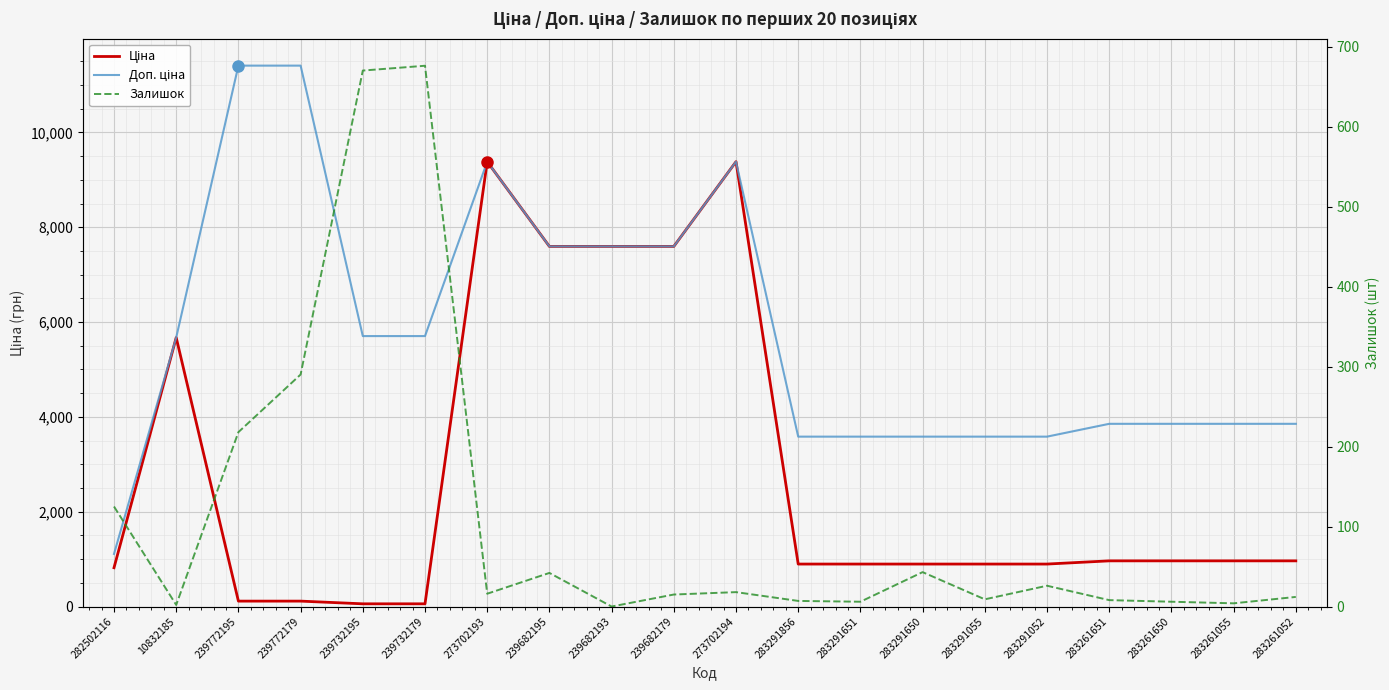

How many data points in Ціна are less than 963?

10